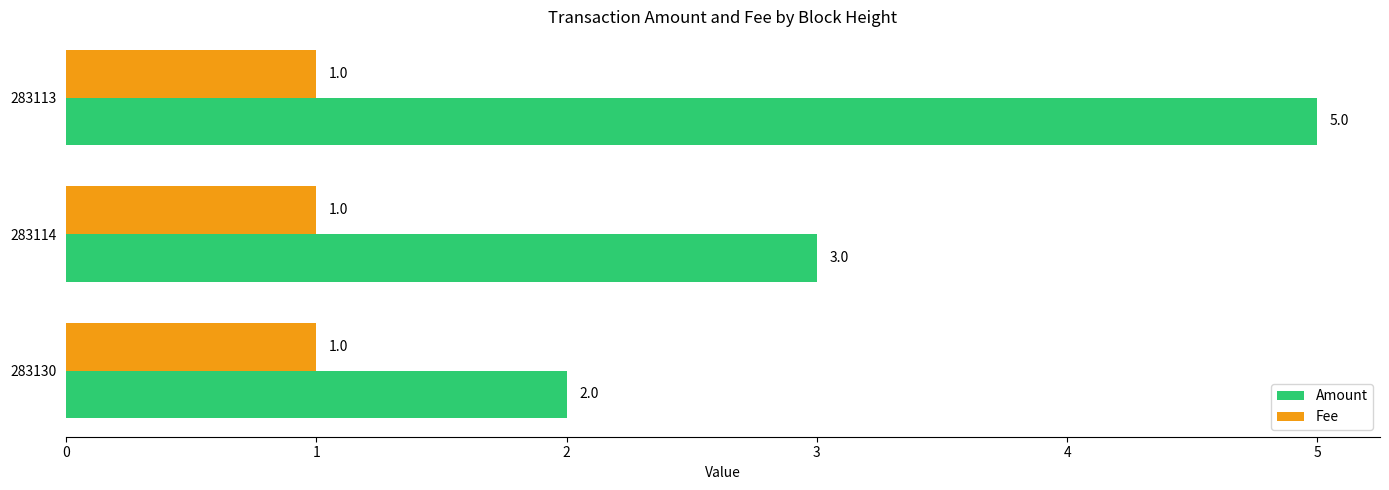

What is the sum of the Amount values at 283130 and 283113?

7